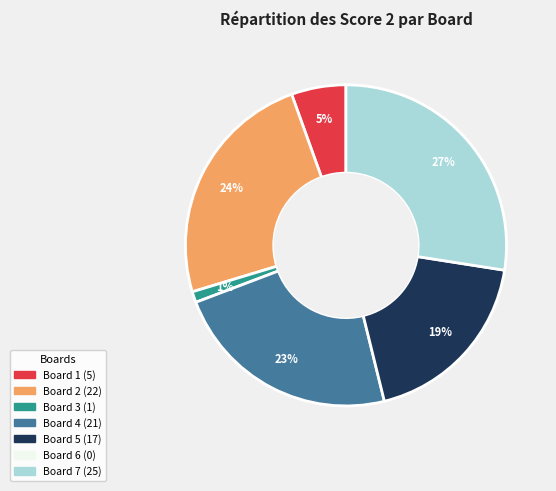

To the nearest percent, what is the difference between the largest and smallest slice percentages?

26%